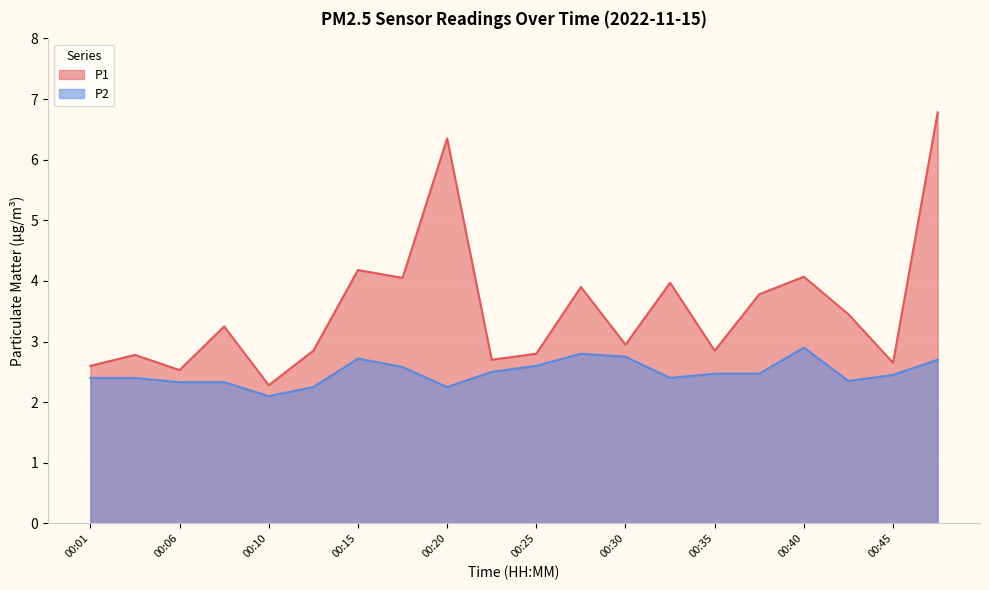

What is the difference between the P2 values at 00:42 and 00:28?

0.4